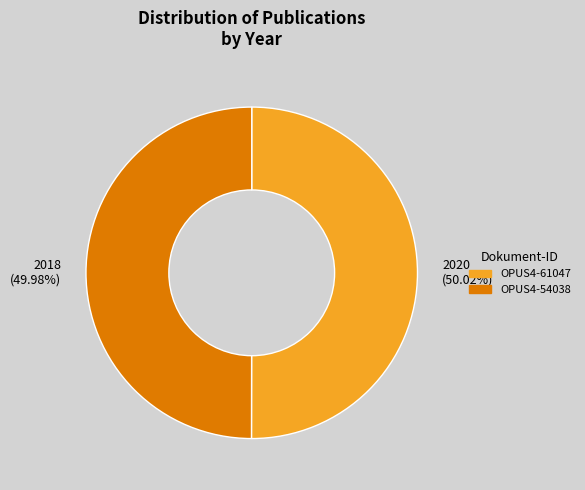

Approximately how many times larger is the value at 2020 (50.02%) compared to 2018 (49.98%)?

1.0